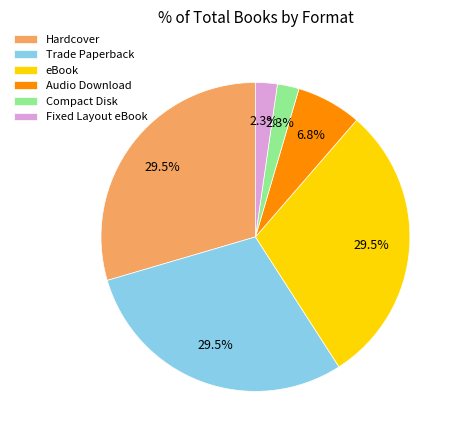

Between Trade Paperback and Compact Disk, which is larger?

Trade Paperback